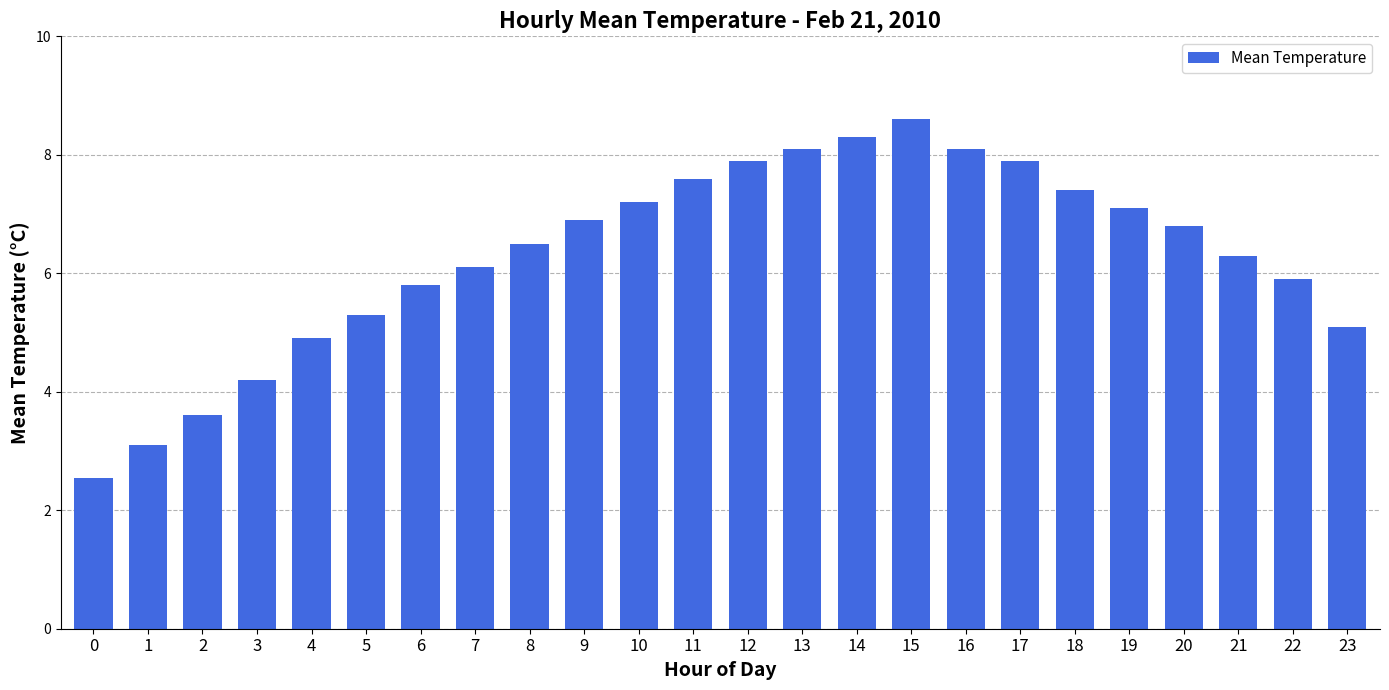

How many data points are less than 6?

9